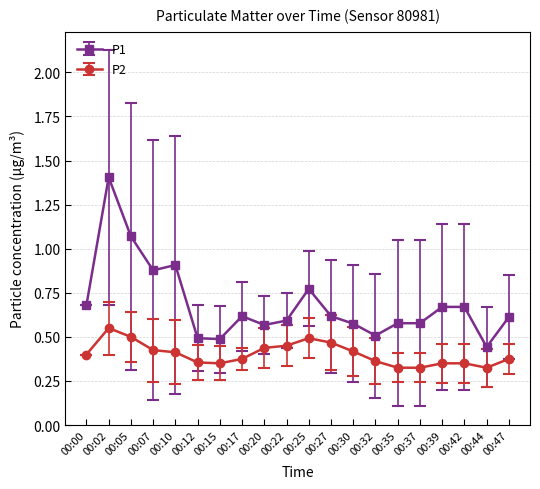

The value of P1 at 00:25 is 0.3. True or false?

False